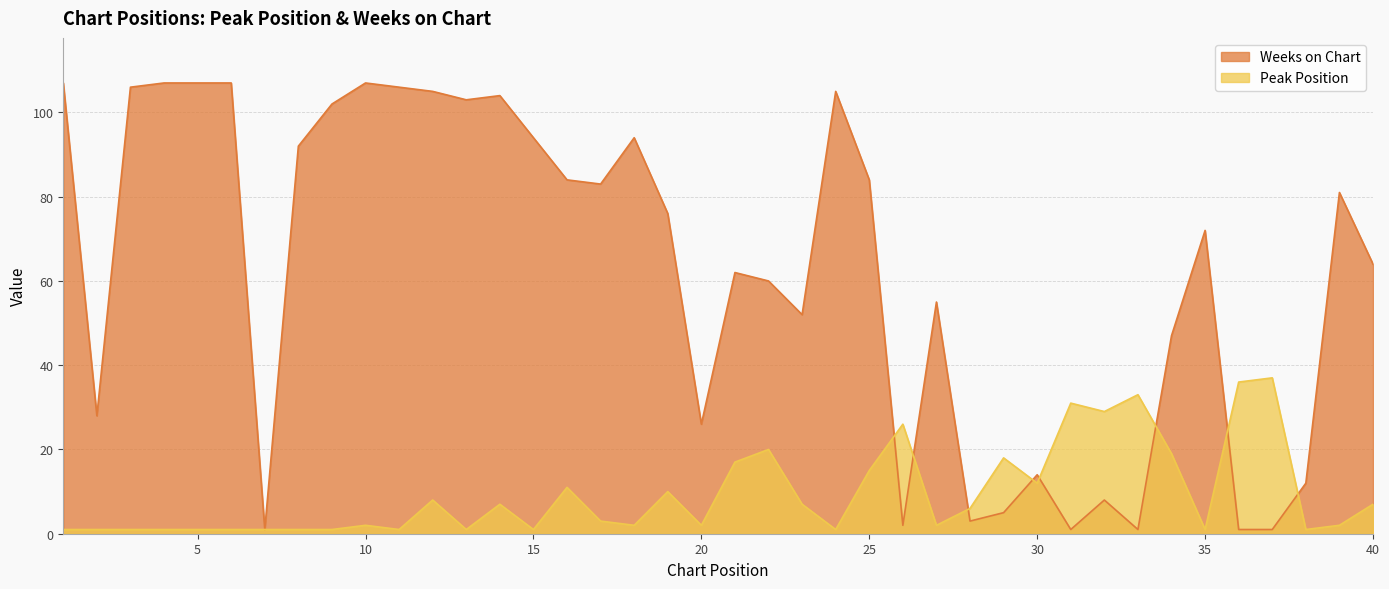

Which series changed the most between 19 and 21?

Weeks on Chart